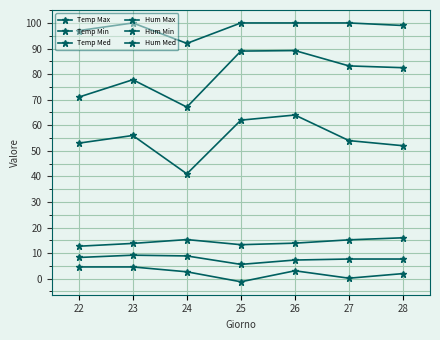

True or false: Hum Min and Temp Min cross at least once.

False